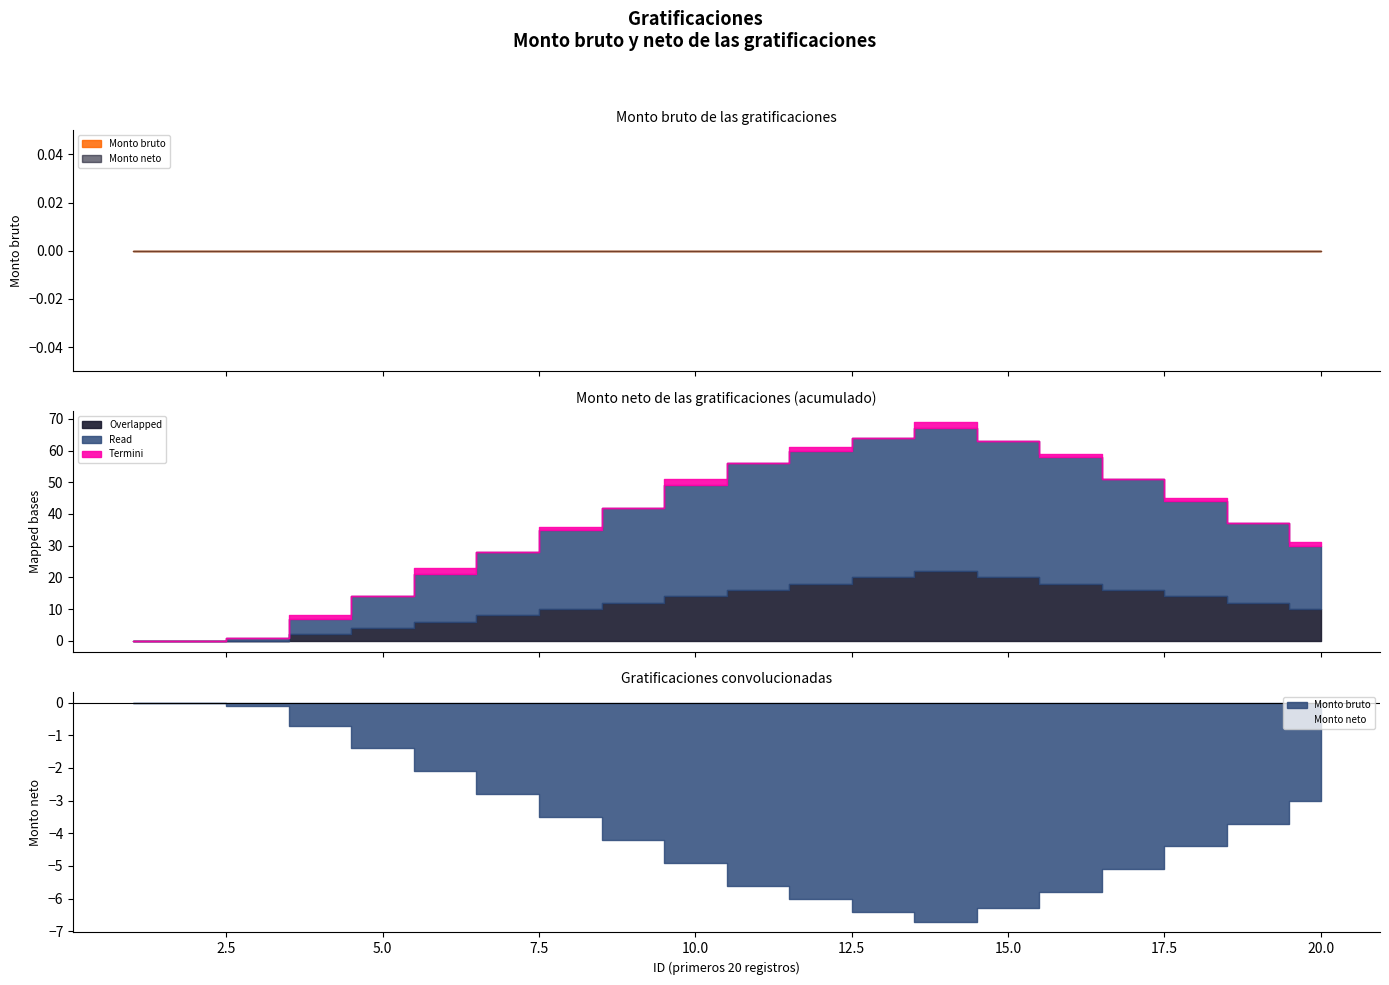

Rank the series at 14 from highest to lowest value.

Read, Overlapped, Termini, Monto bruto, Monto neto